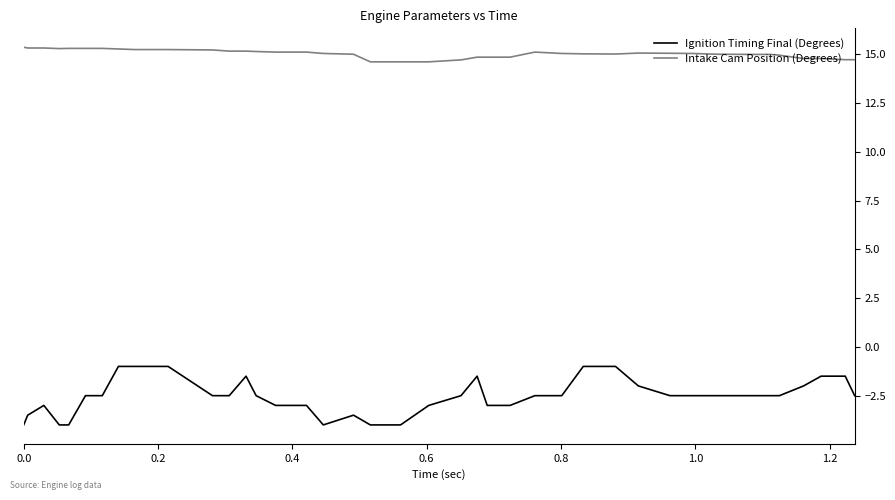

True or false: Intake Cam Position (Degrees) has more than 1 interior local peaks.

True